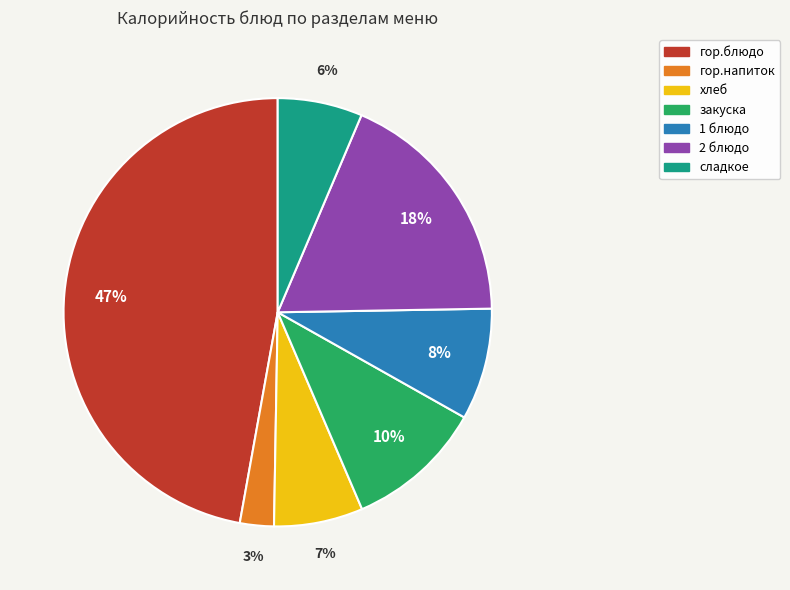

Is there a majority slice in this chart?

No